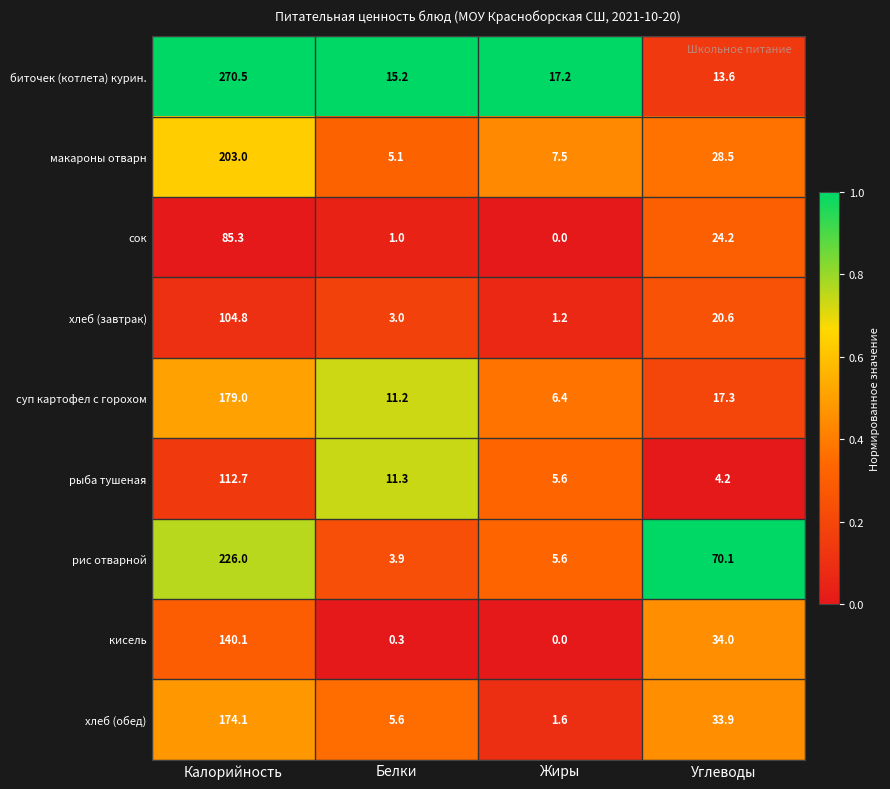

What is the sum of the кисель values at Углеводы and Жиры?

34.0